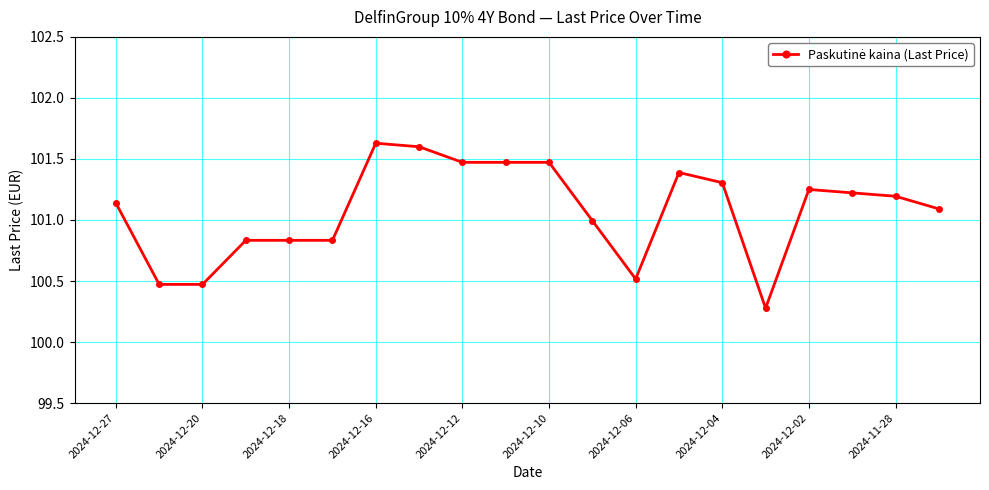

How many distinct data groups are displayed?

1